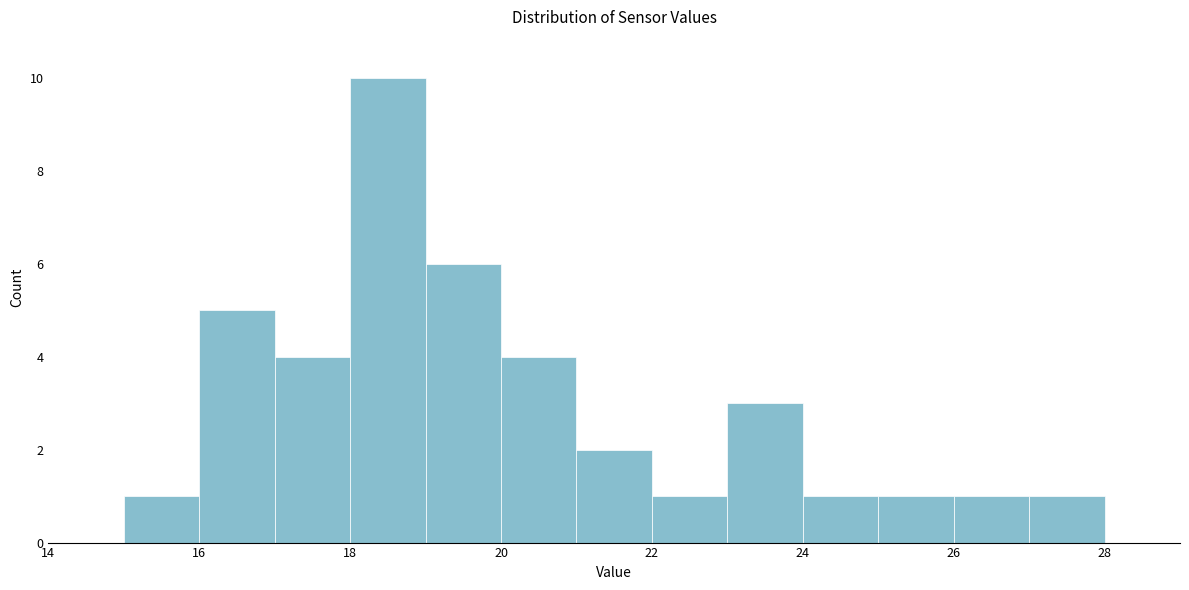

Reading left to right, transcribe this chart: for each bar, give the range it covers on the x-axis and its height. The values are not printed on the chart, so give them approximately, as read against the axis.

14 to 15: 0
15 to 16: 1
16 to 17: 5
17 to 18: 4
18 to 19: 10
19 to 20: 6
20 to 21: 4
21 to 22: 2
22 to 23: 1
23 to 24: 3
24 to 25: 1
25 to 26: 1
26 to 27: 1
27 to 28: 1
28 to 29: 0